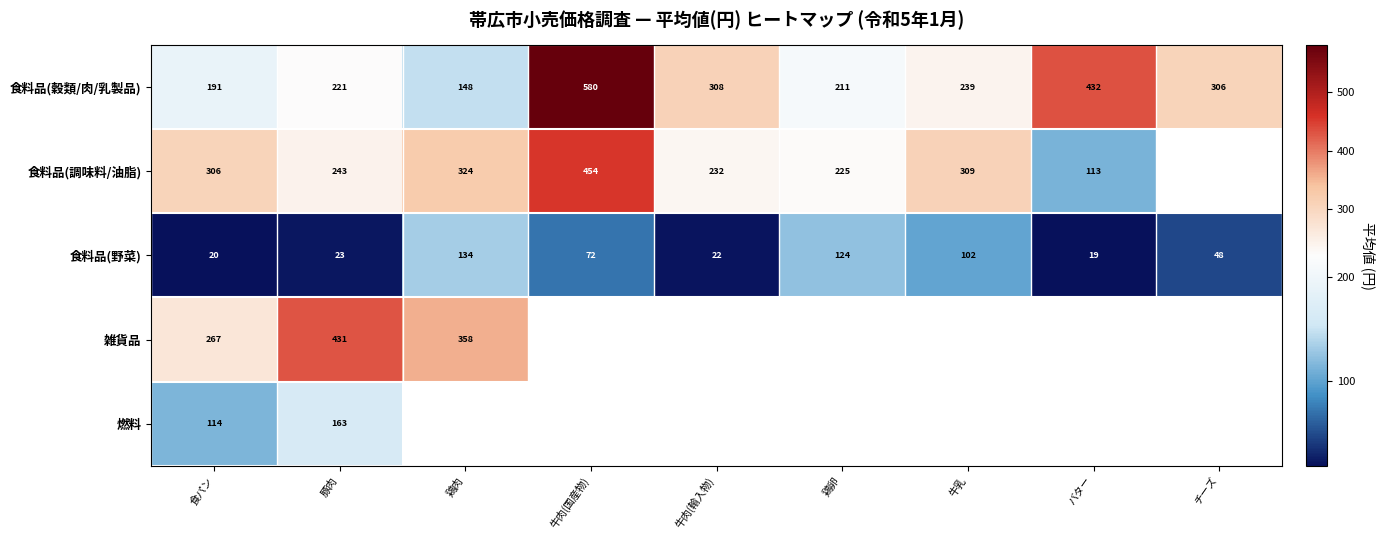

What is the sum of all 食料品(野菜) values?

564.0